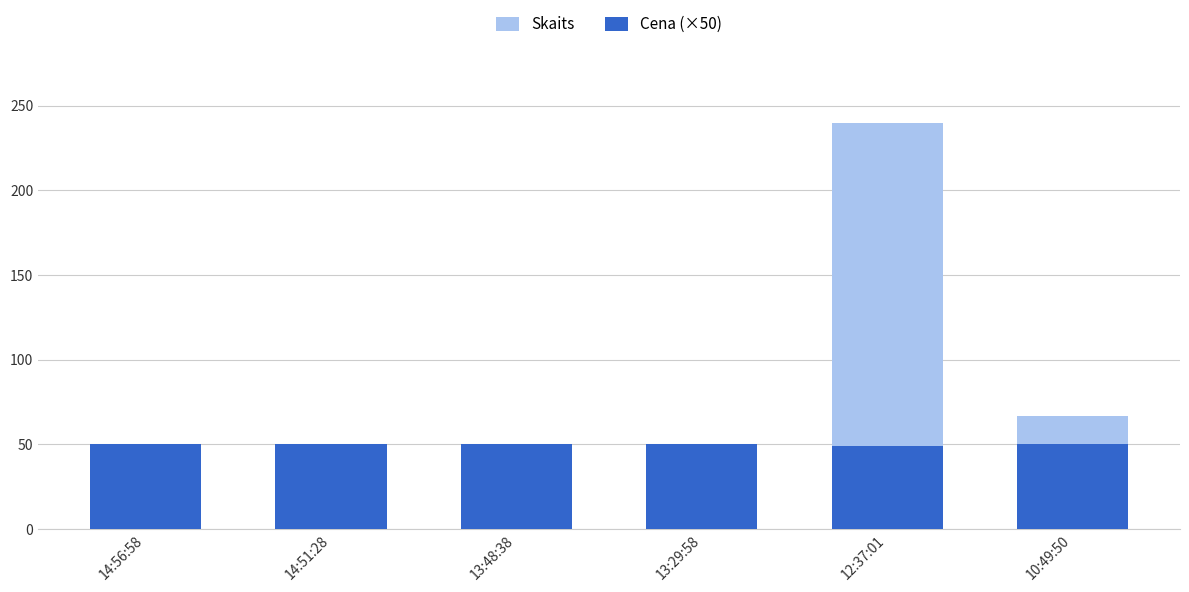

Rank the series by their maximum value, from lowest to highest.

Cena (×50), Skaits